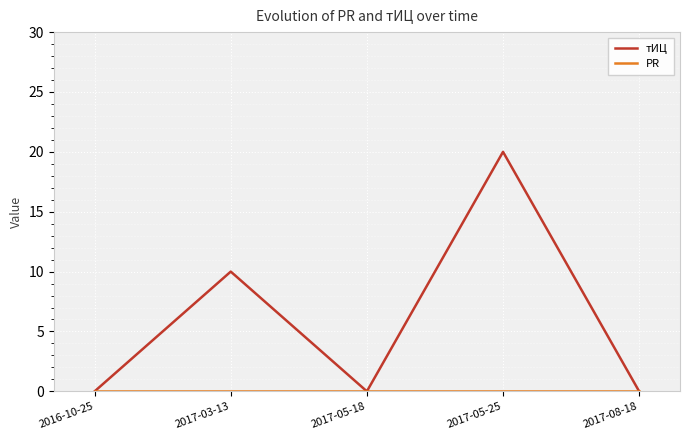

What position from the right is 2016-10-25?

5